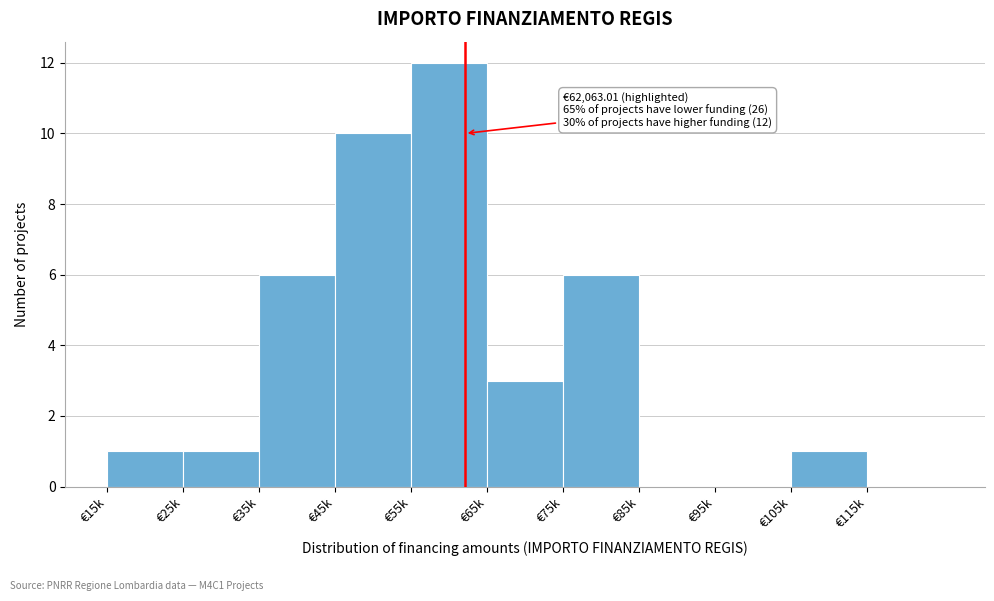

Reading left to right, transcribe all the data shown in this chart.

€15k=1	€25k=1	€35k=6	€45k=10	€55k=12	€65k=3	€75k=6	€85k=0	€95k=0	€105k=1	€115k=0